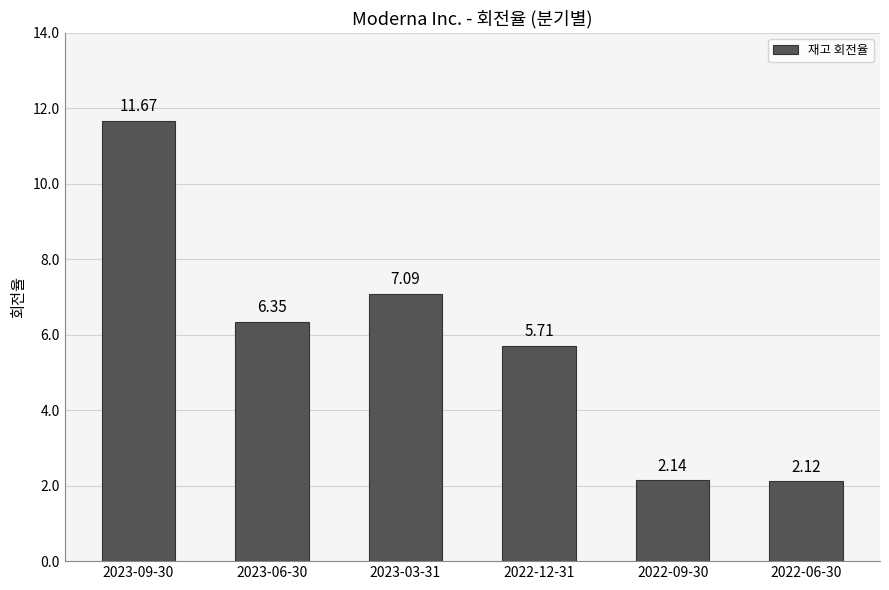

What position from the left is 2022-06-30?

6